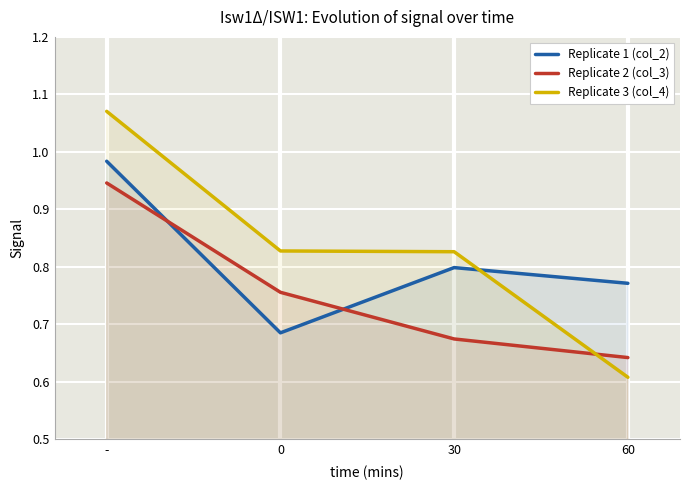

How many Replicate 3 (col_4) values are between 0 and 1?

3